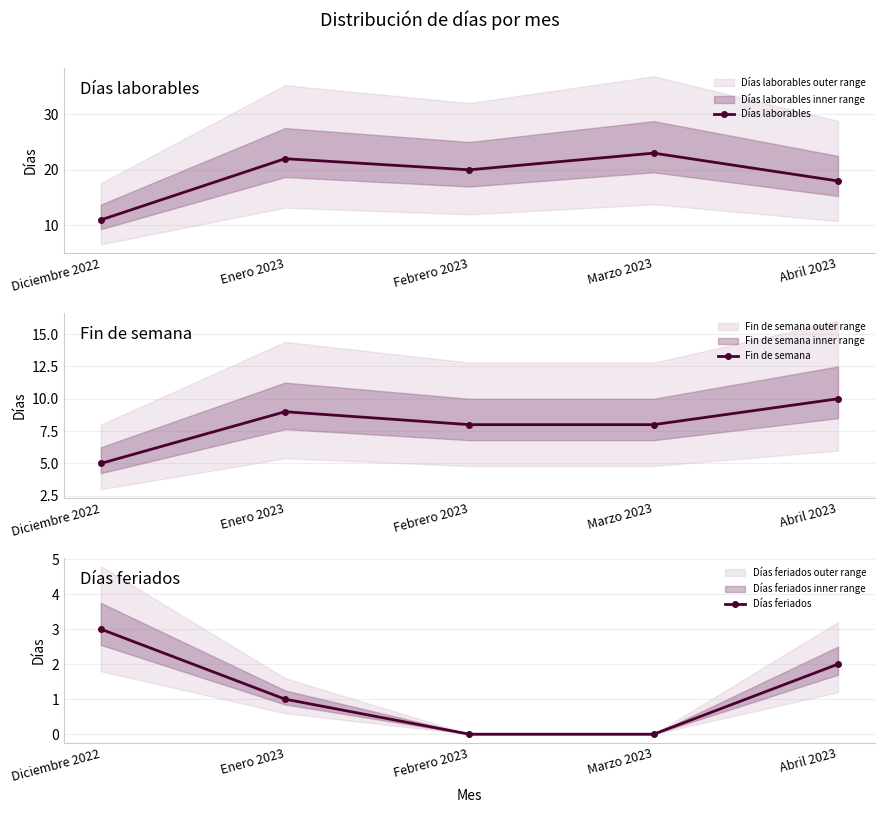

What is the spread (max minus min) of values at Diciembre 2022?

8